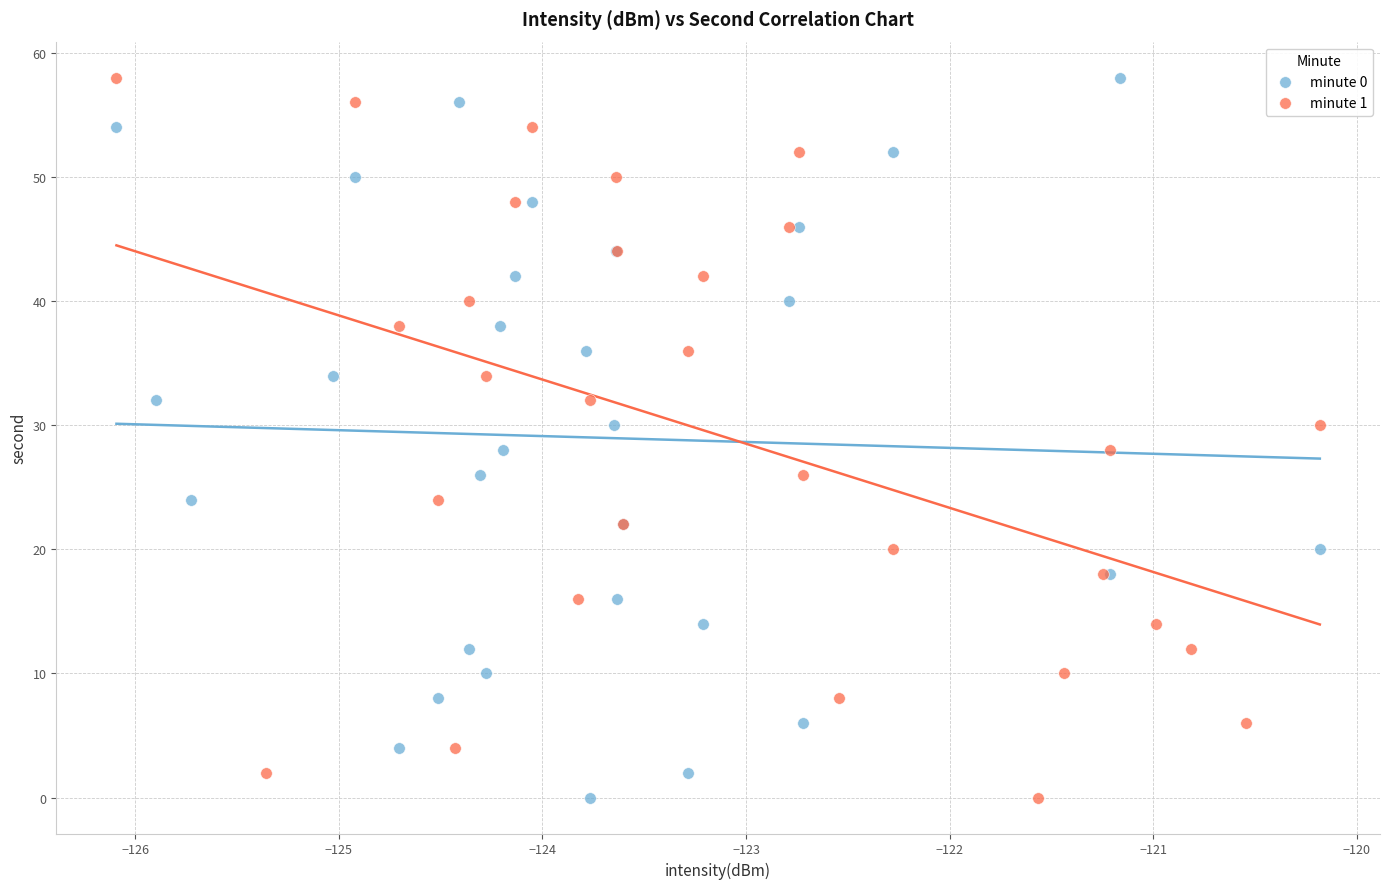

What are all the series names shown in the legend?

minute 0, minute 1